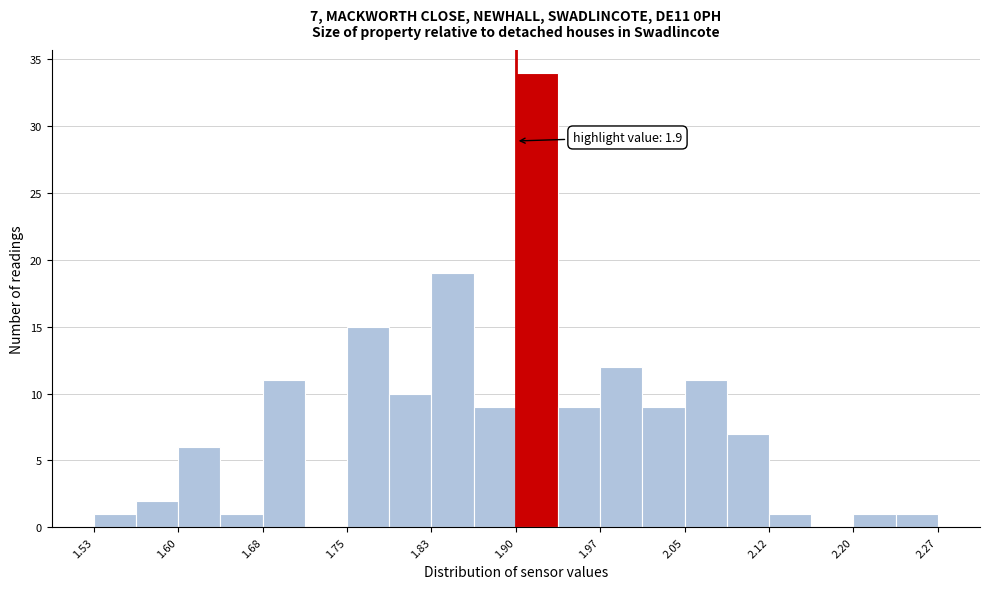

Read against the x-axis, roughly where is the centre of the tallest bar?

1.92